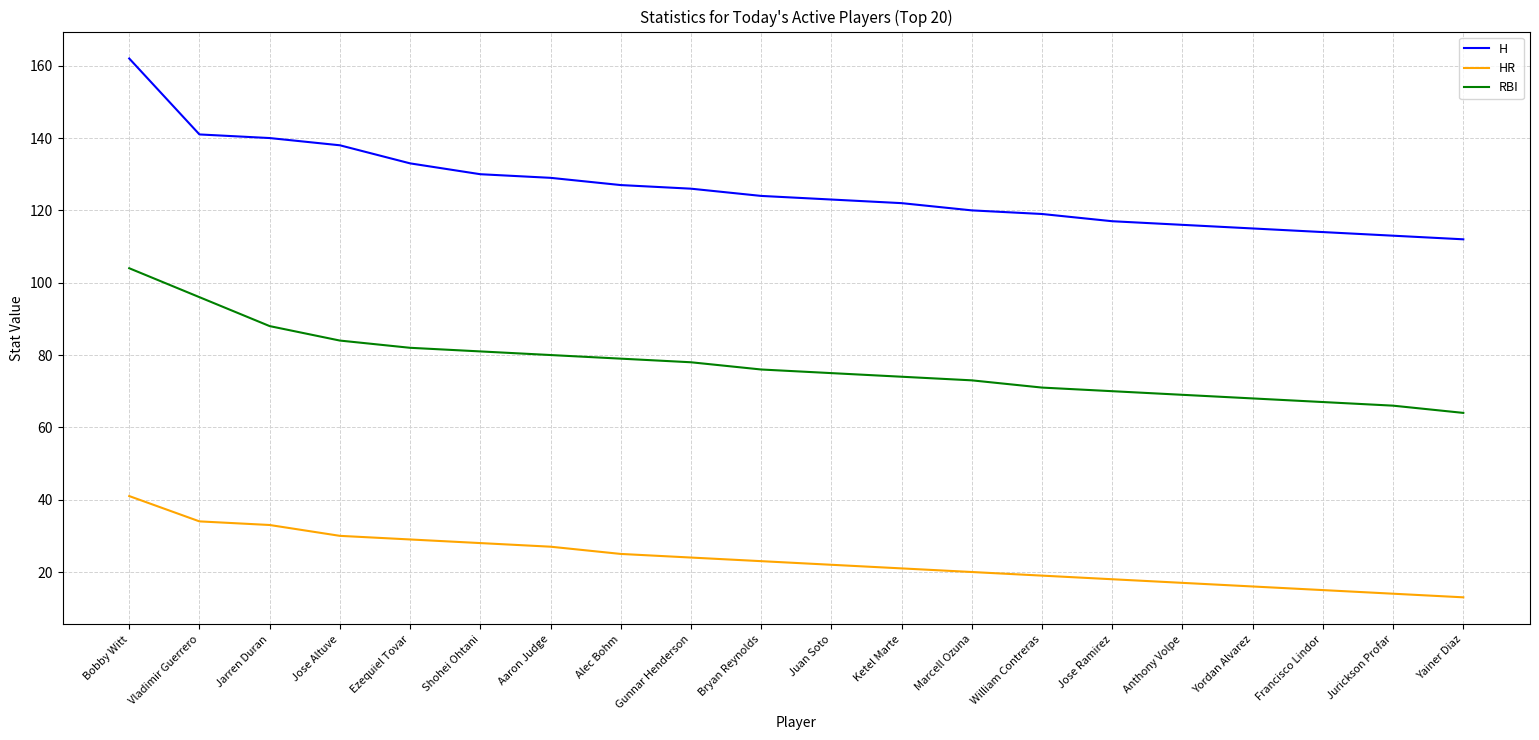

Which series has the largest total across all categories?

H